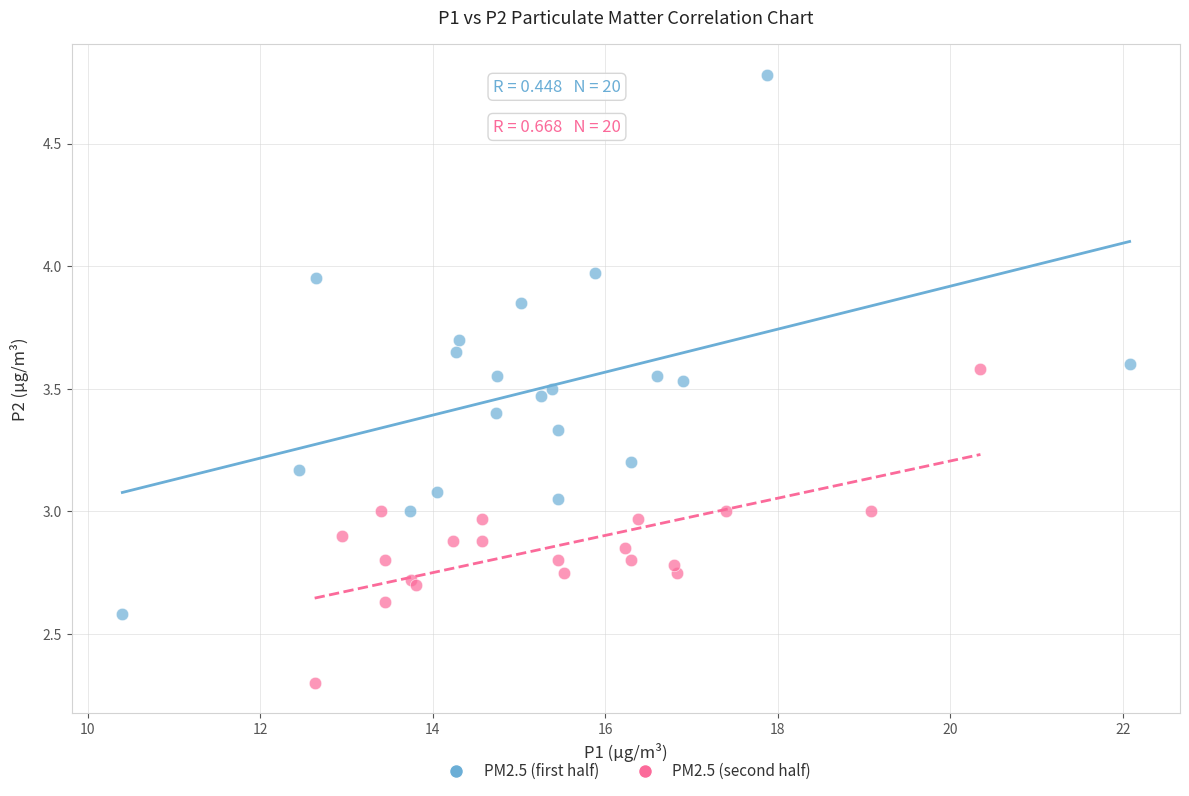

Which series has the largest Y range (max minus min)?

PM2.5 (first half)